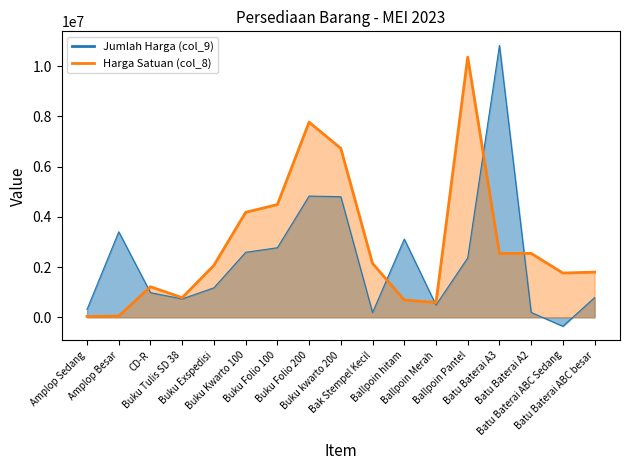

How many interior local valleys does the Harga Satuan (col_8) series have?

3